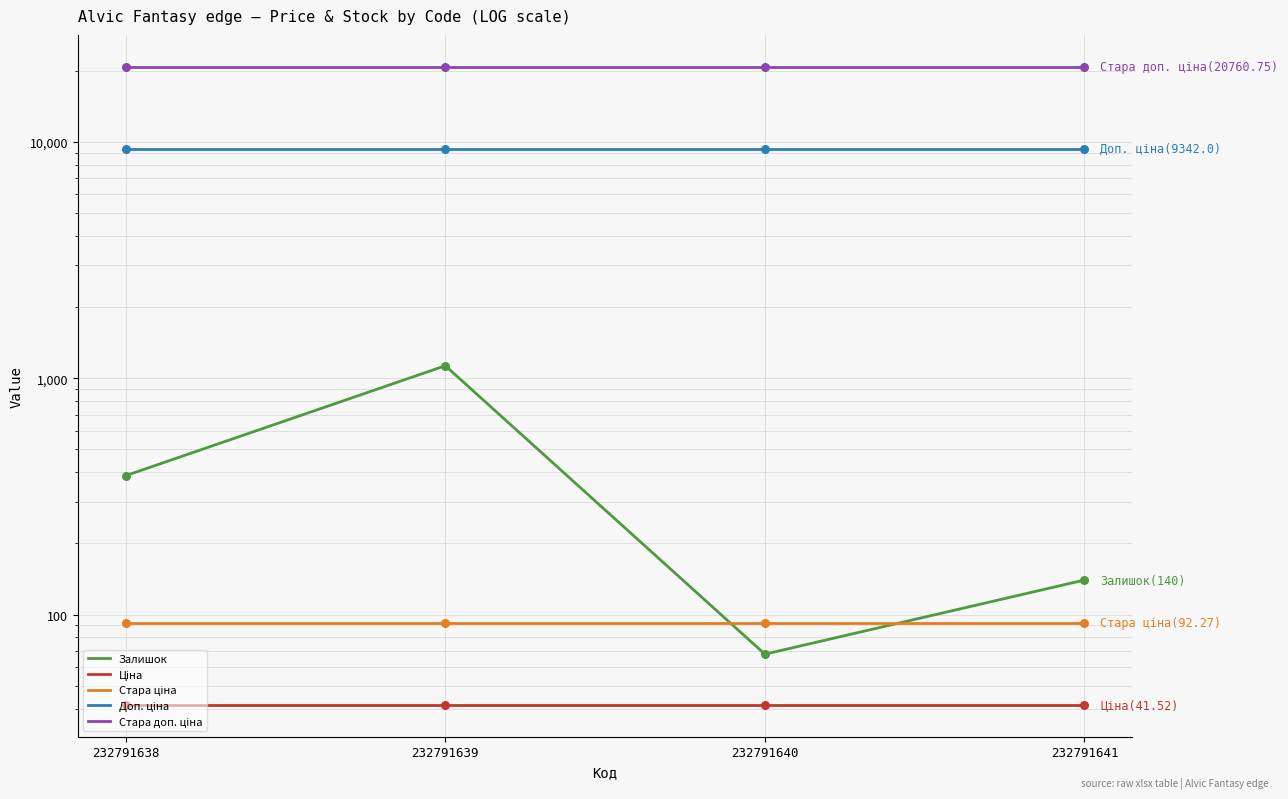

Which series has the widest spread of Y values?

Залишок